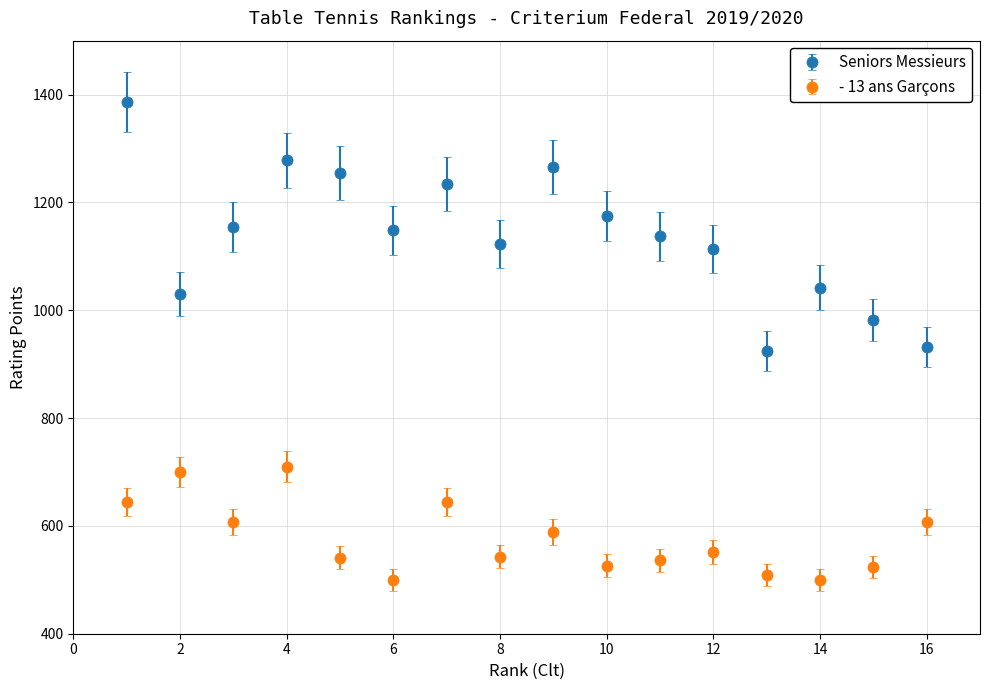

At how many categories does at least one series exceed 850?

16